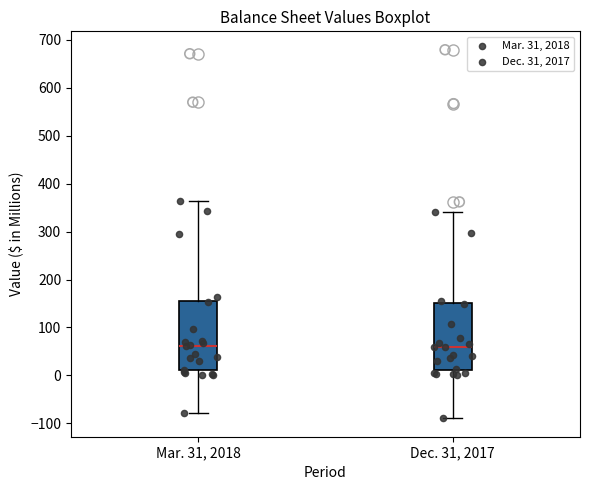

Where does the median line of the box for Dec. 31, 2017 sit on the y-axis? The values are not printed on the chart, so give them approximately, as read against the axis.

60